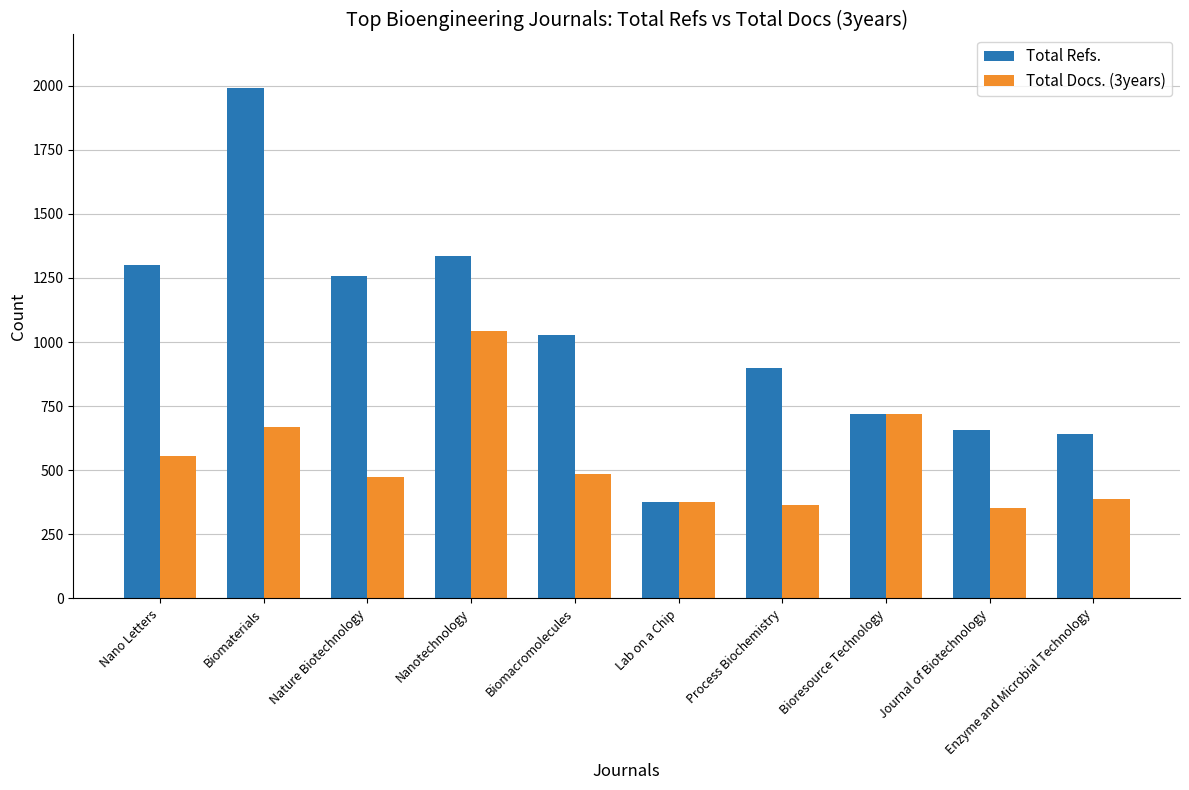

Reading right to left, transcribe all the data shown in this chart.

Total Refs.: Enzyme and Microbial Technology=642	Journal of Biotechnology=655	Bioresource Technology=721	Process Biochemistry=899	Lab on a Chip=374	Biomacromolecules=1027	Nanotechnology=1336	Nature Biotechnology=1259	Biomaterials=1992	Nano Letters=1300
Total Docs. (3years): Enzyme and Microbial Technology=387	Journal of Biotechnology=352	Bioresource Technology=721	Process Biochemistry=364	Lab on a Chip=374	Biomacromolecules=485	Nanotechnology=1045	Nature Biotechnology=474	Biomaterials=667	Nano Letters=556